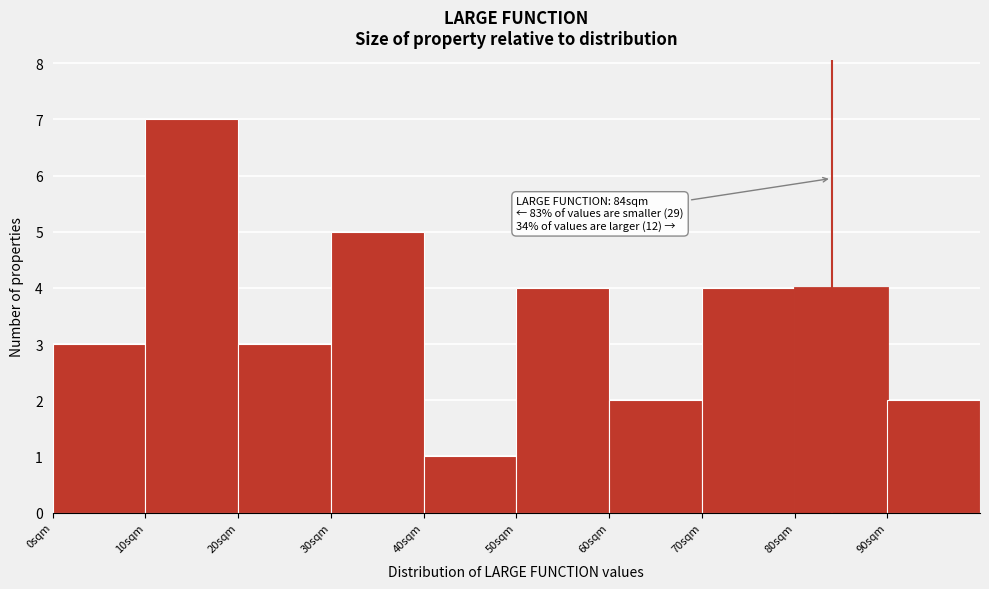

Which range on the x-axis has the tallest bar?

10 to 20